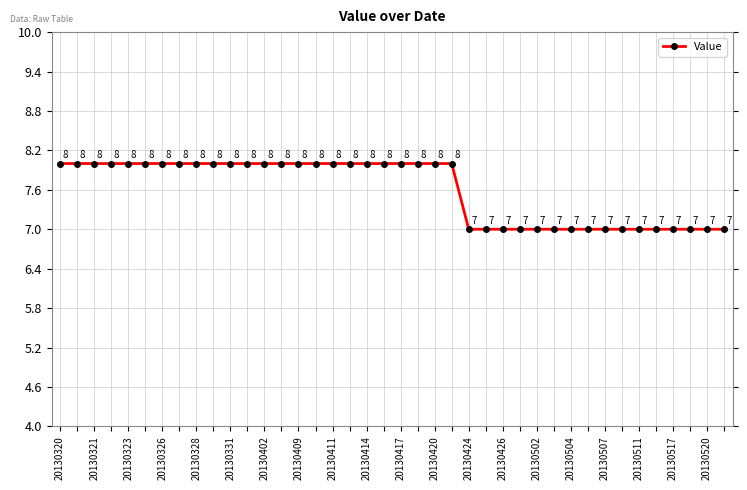

What is the minimum value shown in the chart?

7